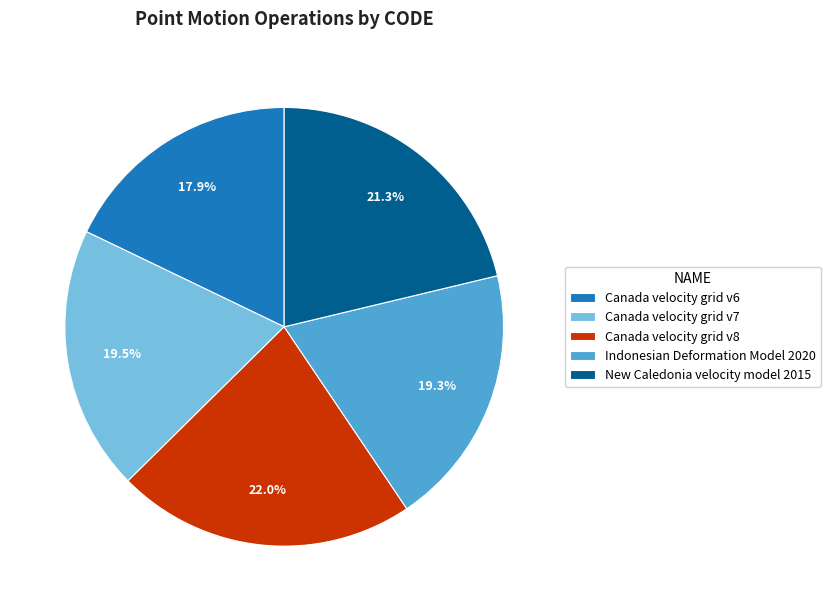

Which has a higher value, Indonesian Deformation Model 2020 or Canada velocity grid v6?

Indonesian Deformation Model 2020